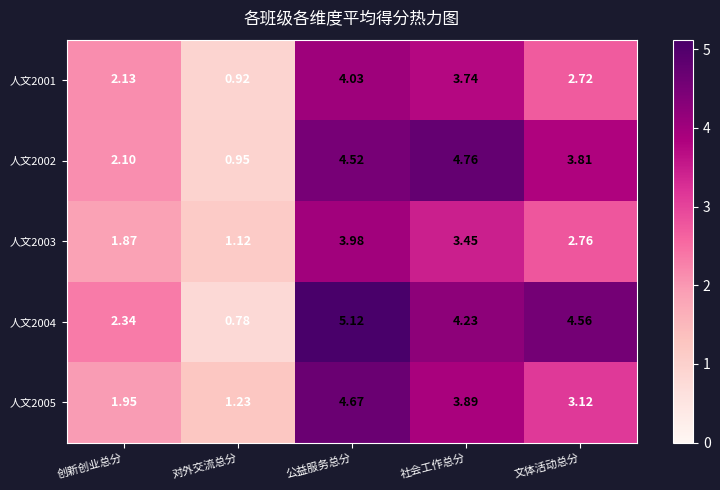

List the labels in order of 人文2004 value, largest first.

公益服务总分, 文体活动总分, 社会工作总分, 创新创业总分, 对外交流总分